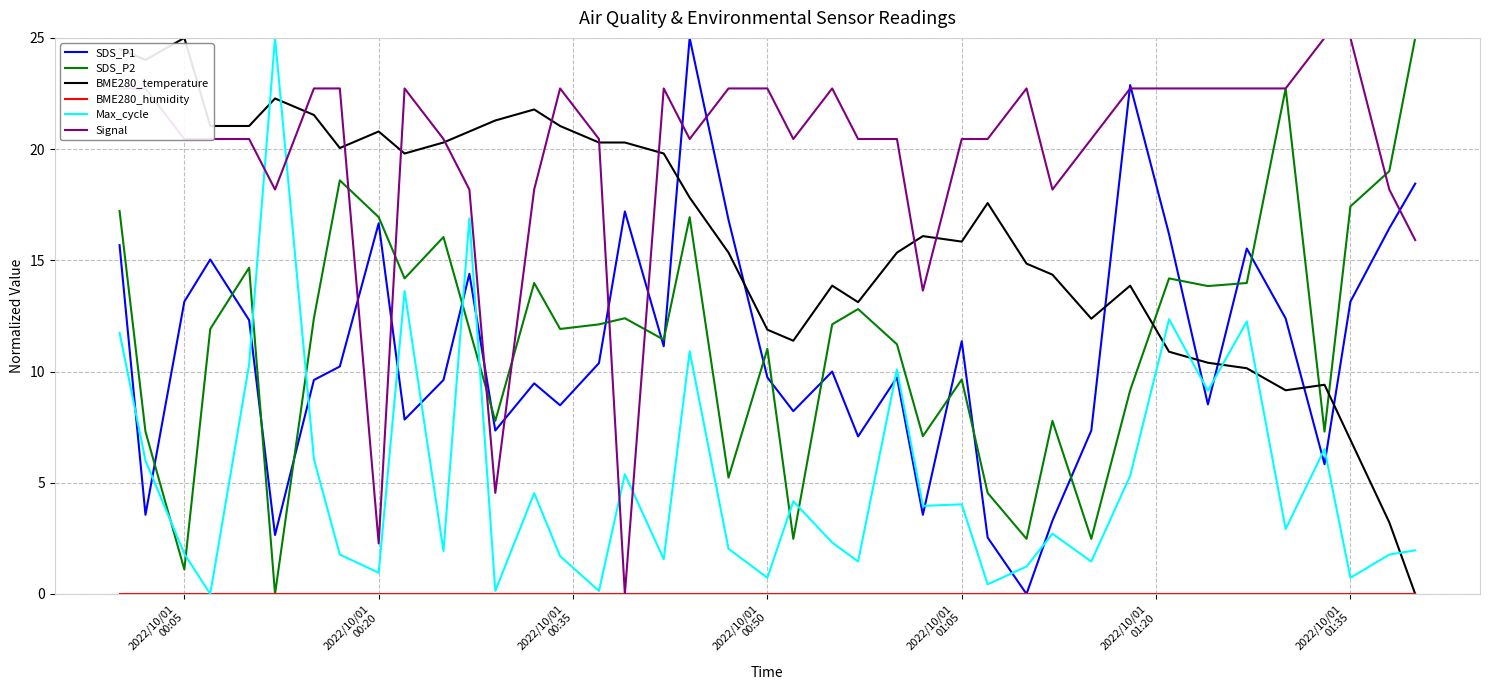

What is the highest value of the SDS_P1 series?

25.0